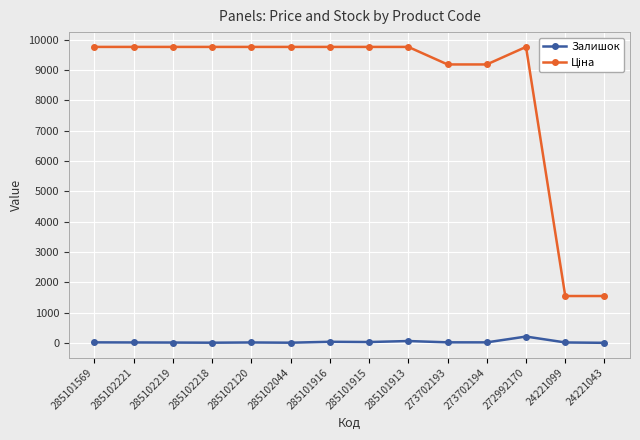

Is this an area chart (filled region under the line)?

No